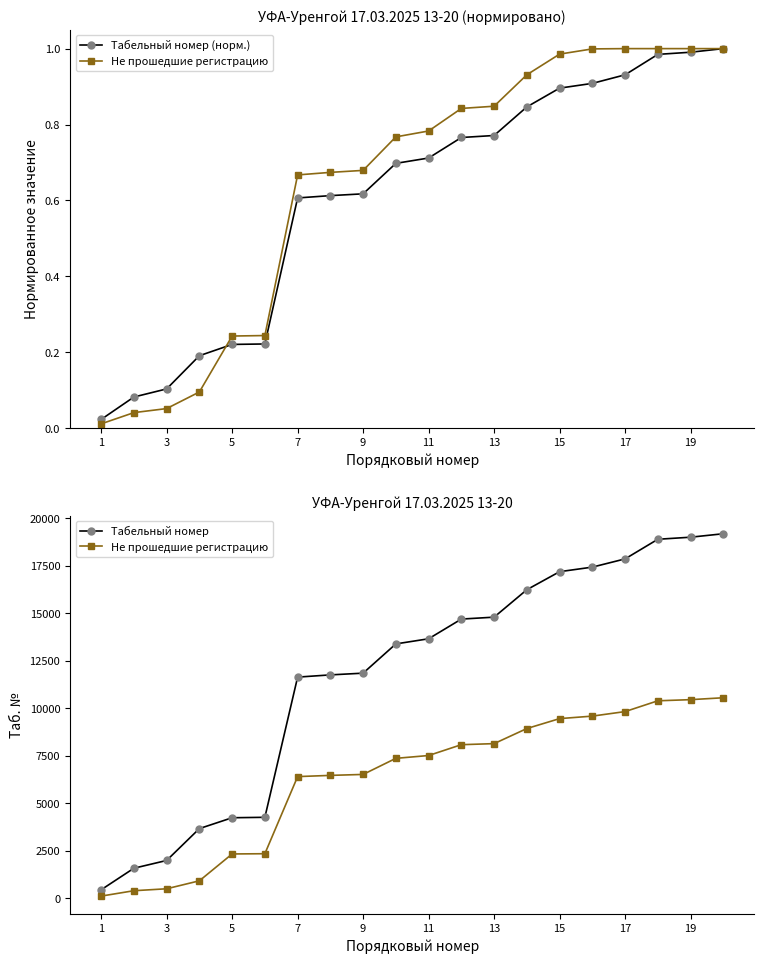

Which series has the largest total across all categories?

Табельный номер